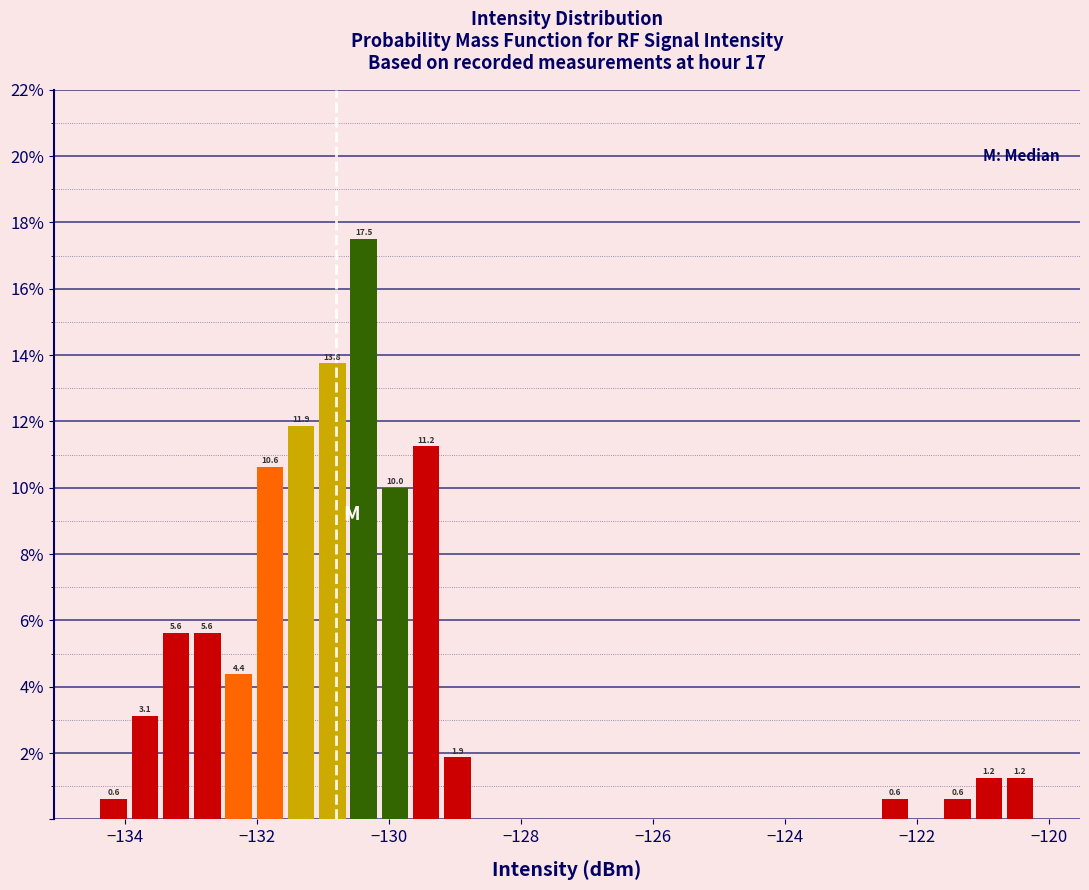

Around what value on the x-axis is the tallest bar? Give the approximate position of its centre, as read against the axis.

-130.4